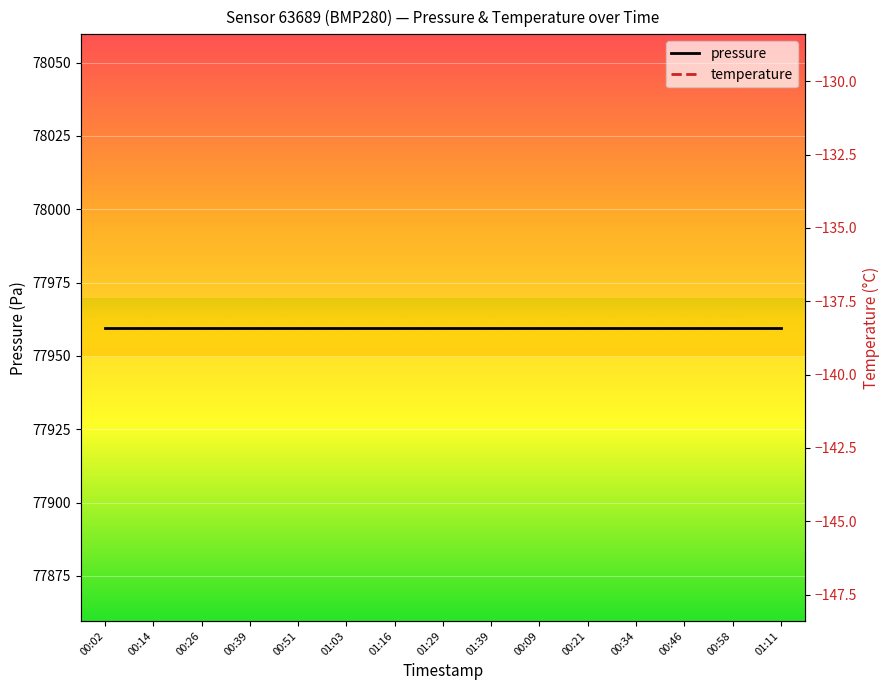

List the series in order of their peak value, highest first.

pressure, temperature